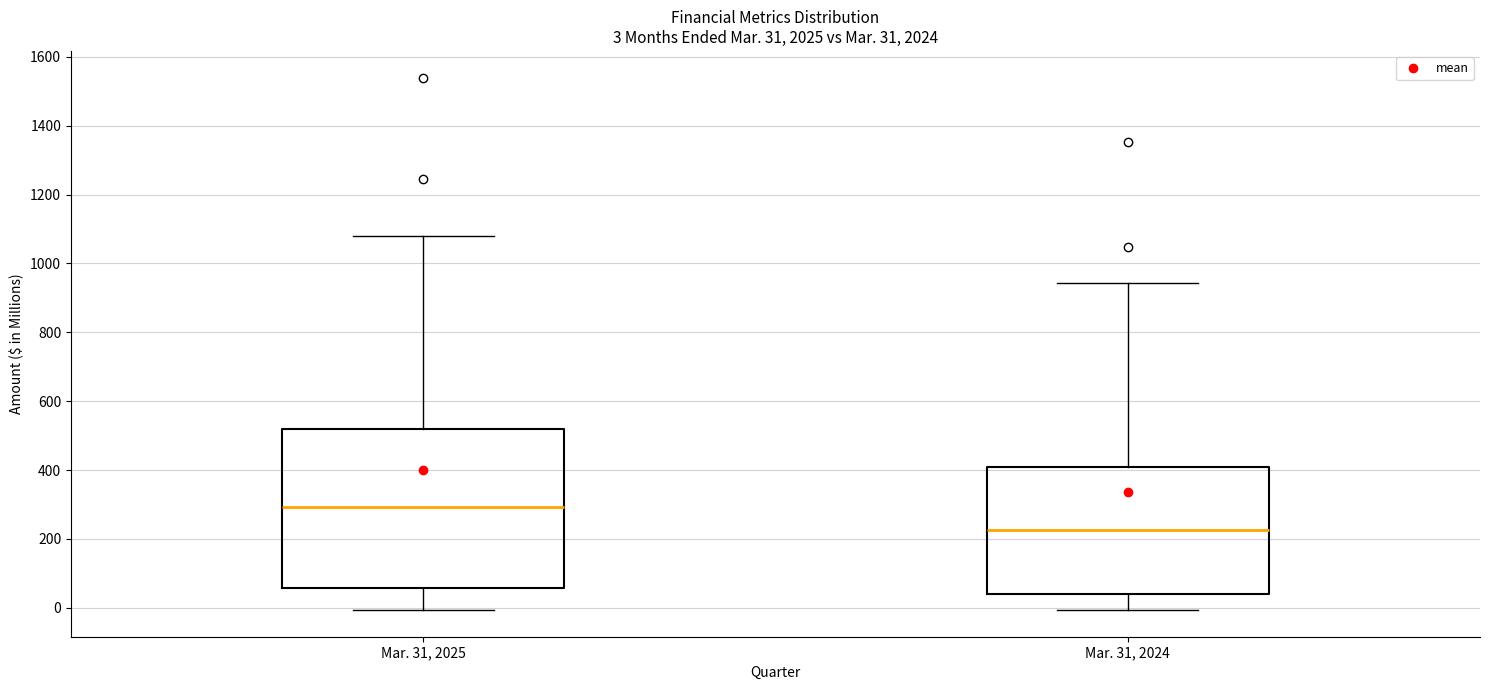

Which box has the highest median line?

Mar. 31, 2025